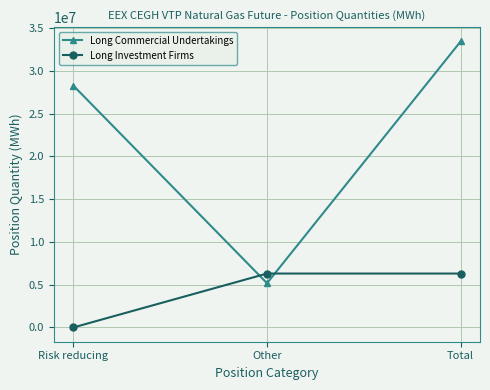

Does the chart display data point markers on the line(s)?

Yes